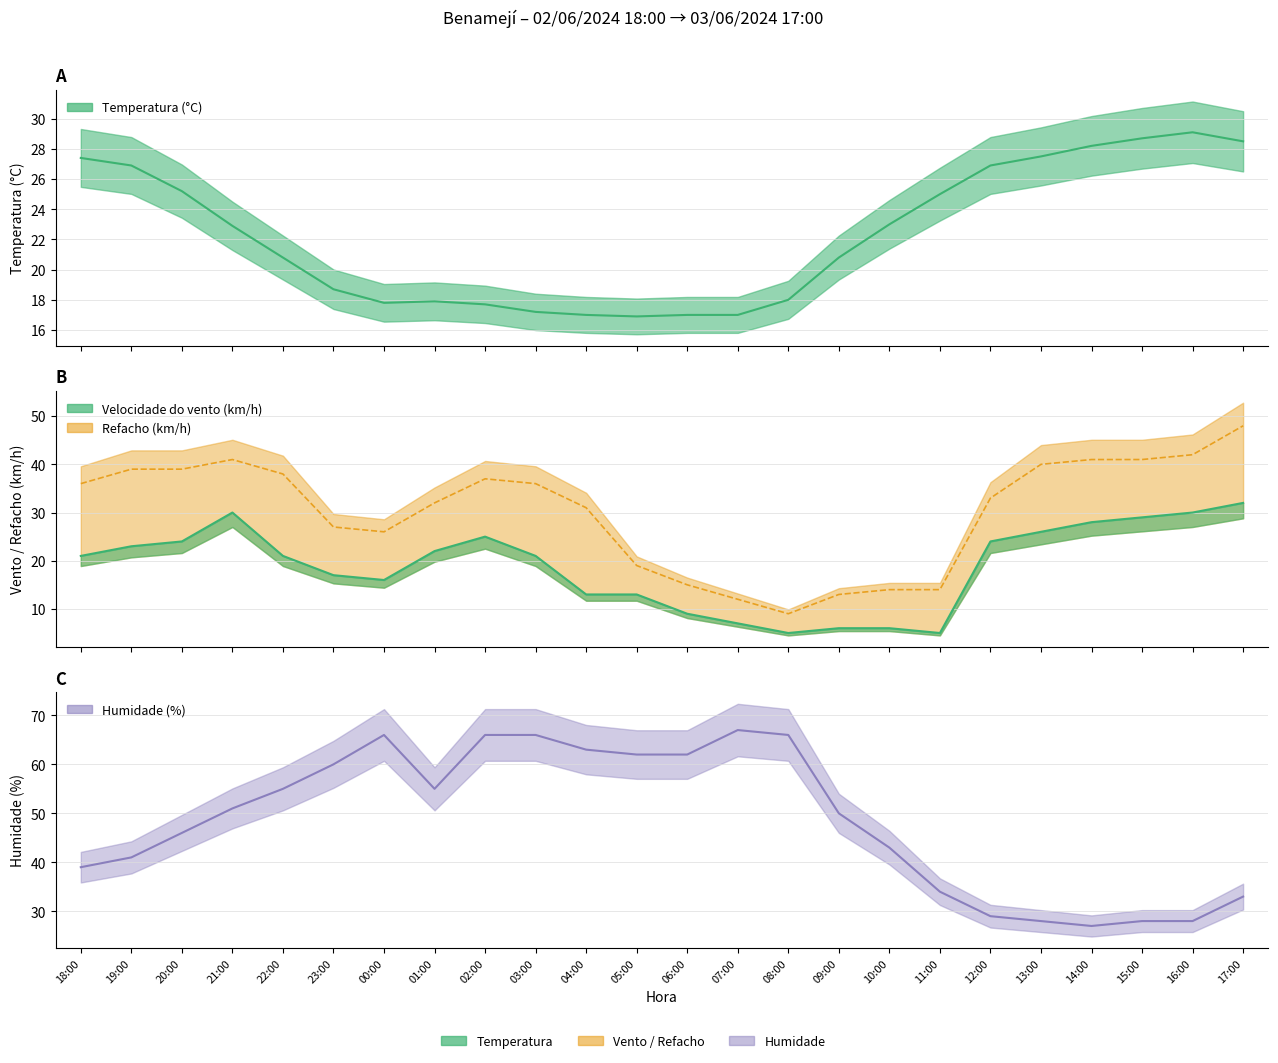

How many interior local peaks does the Refacho (km/h) series have?

2